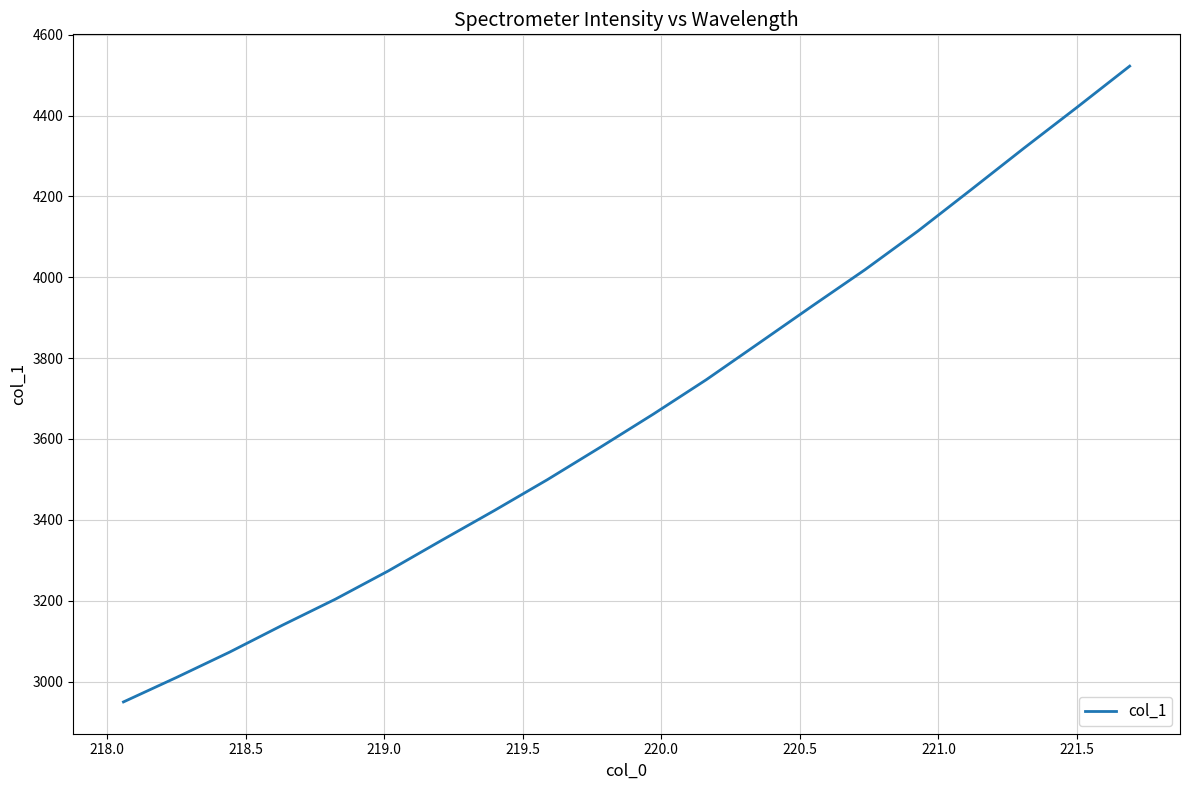

What is the smallest value displayed?

2949.5